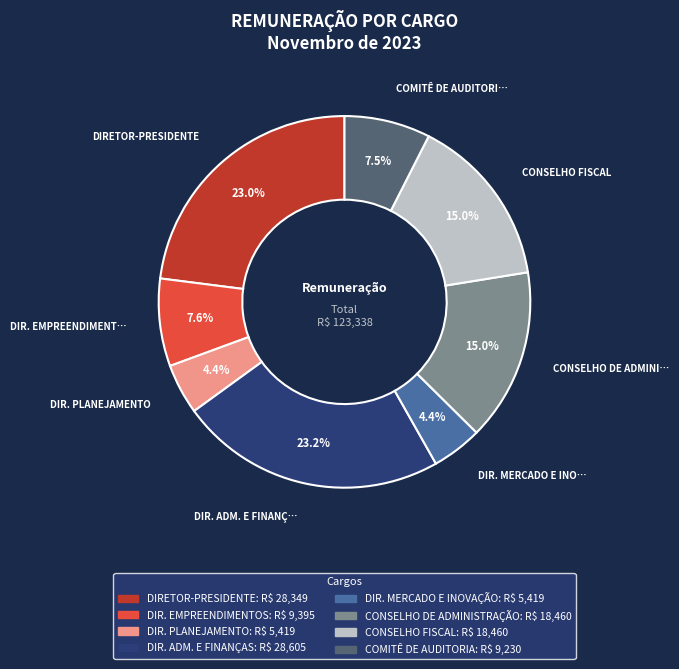

Does any single category account for the majority?

No